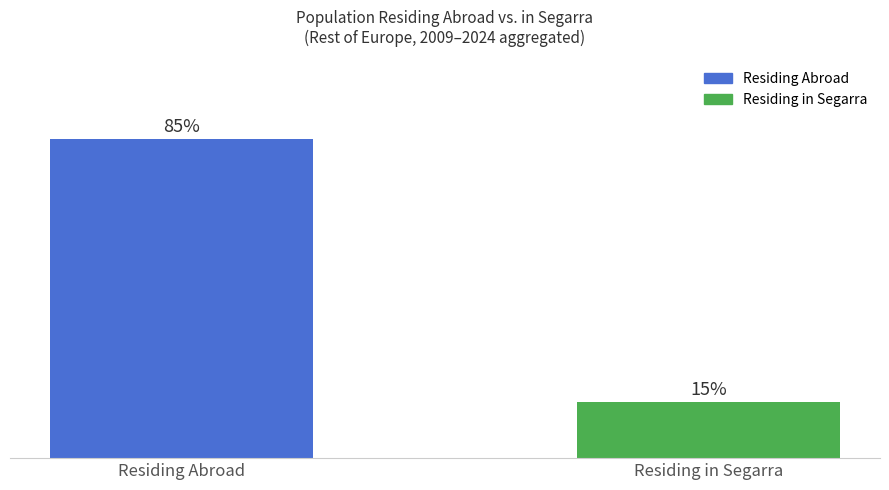

Is it true that the value at Residing in Segarra is 4?

False